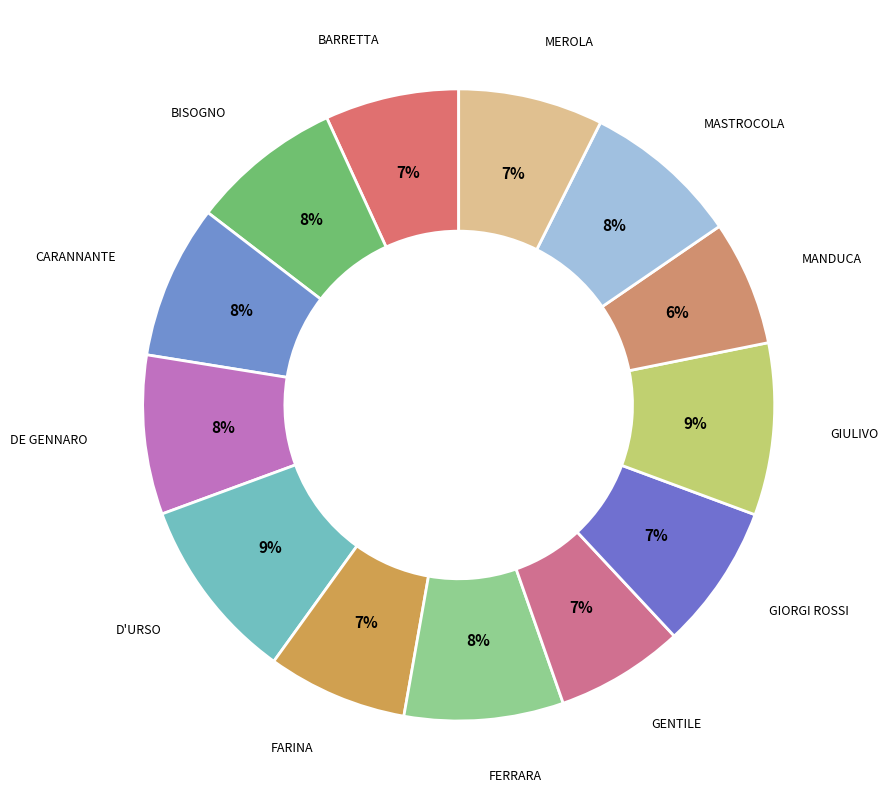

To the nearest percent, what is the average slice percentage?

8%